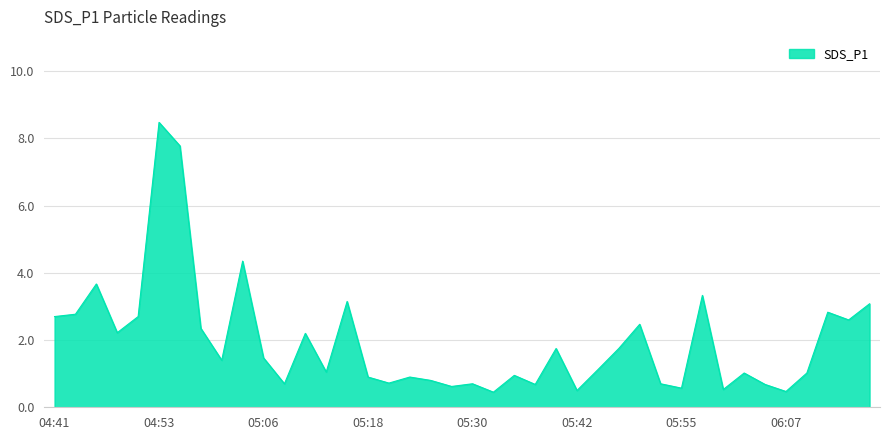

What is the difference between the maximum and minimum values?

8.0